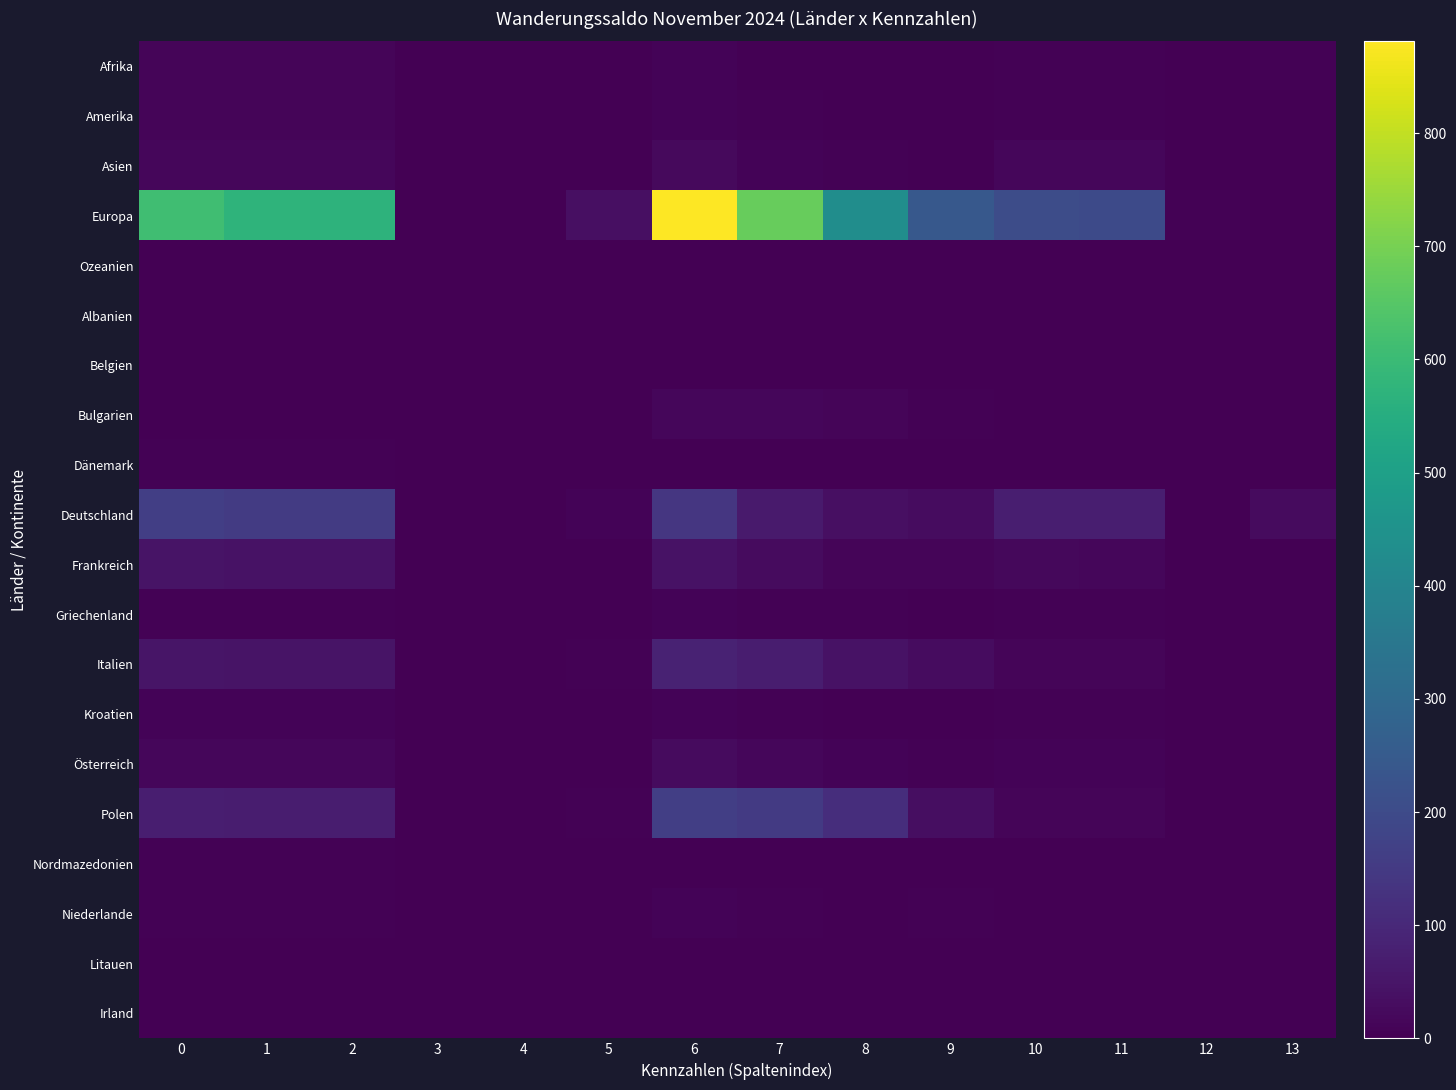

Reading left to right, what are all the values shown in this chart?

Afrika: 0=13	1=13	2=13	3=0	4=0	5=0	6=7	7=1	8=0	9=1	10=6	11=6	12=0	13=6
Amerika: 0=12	1=12	2=12	3=0	4=0	5=0	6=10	7=6	8=3	9=3	10=4	11=4	12=0	13=2
Asien: 0=17	1=17	2=17	3=0	4=0	5=0	6=23	7=8	8=5	9=3	10=15	11=15	12=0	13=0
Europa: 0=610	1=573	2=571	3=0	4=2	5=37	6=881	7=677	8=433	9=244	10=204	11=198	12=6	13=0
Ozeanien: 0=1	1=1	2=1	3=0	4=0	5=0	6=3	7=0	8=0	9=0	10=3	11=3	12=0	13=0
Albanien: 0=1	1=1	2=1	3=0	4=0	5=0	6=0	7=0	8=0	9=0	10=0	11=0	12=0	13=1
Belgien: 0=2	1=2	2=2	3=0	4=0	5=0	6=1	7=1	8=0	9=1	10=0	11=0	12=0	13=1
Bulgarien: 0=3	1=3	2=3	3=0	4=0	5=0	6=17	7=17	8=13	9=4	10=0	11=0	12=0	13=0
Dänemark: 0=5	1=5	2=5	3=0	4=0	5=0	6=3	7=0	8=0	9=0	10=3	11=3	12=0	13=2
Deutschland: 0=163	1=154	2=154	3=0	4=0	5=9	6=138	7=65	8=37	9=28	10=73	11=73	12=0	13=25
Frankreich: 0=45	1=42	2=42	3=0	4=0	5=3	6=44	7=25	8=12	9=13	10=19	11=17	12=2	13=1
Griechenland: 0=6	1=6	2=6	3=0	4=0	5=0	6=10	7=5	8=4	9=1	10=5	11=5	12=0	13=0
Italien: 0=50	1=45	2=45	3=0	4=0	5=5	6=85	7=72	8=44	9=28	10=13	11=13	12=0	13=0
Kroatien: 0=7	1=7	2=7	3=0	4=0	5=0	6=9	7=4	8=3	9=1	10=5	11=5	12=0	13=0
Österreich: 0=16	1=16	2=16	3=0	4=0	5=0	6=25	7=15	8=9	9=6	10=10	11=10	12=0	13=0
Polen: 0=75	1=70	2=70	3=0	4=0	5=5	6=162	7=149	8=115	9=34	10=13	11=13	12=0	13=0
Nordmazedonien: 0=4	1=4	2=4	3=0	4=0	5=0	6=1	7=0	8=0	9=0	10=1	11=1	12=0	13=3
Niederlande: 0=5	1=5	2=5	3=0	4=0	5=0	6=7	7=6	8=2	9=4	10=1	11=1	12=0	13=0
Litauen: 0=2	1=2	2=2	3=0	4=0	5=0	6=0	7=0	8=0	9=0	10=0	11=0	12=0	13=2
Irland: 0=3	1=3	2=3	3=0	4=0	5=0	6=2	7=2	8=1	9=1	10=0	11=0	12=0	13=1